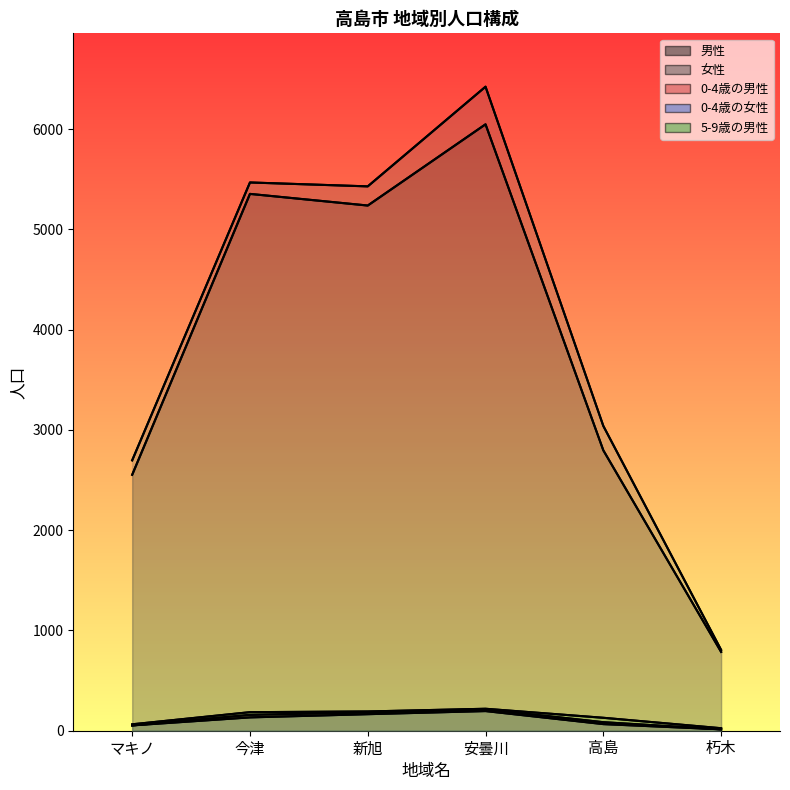

Which series has the widest spread of values?

女性